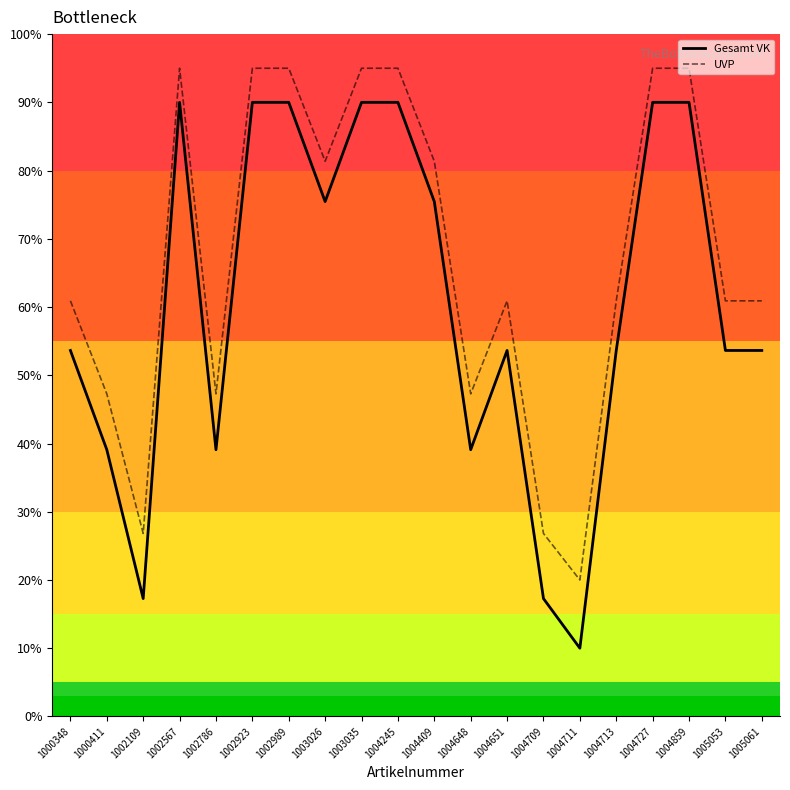

What is the sum of all Gesamt VK values?

1210.9